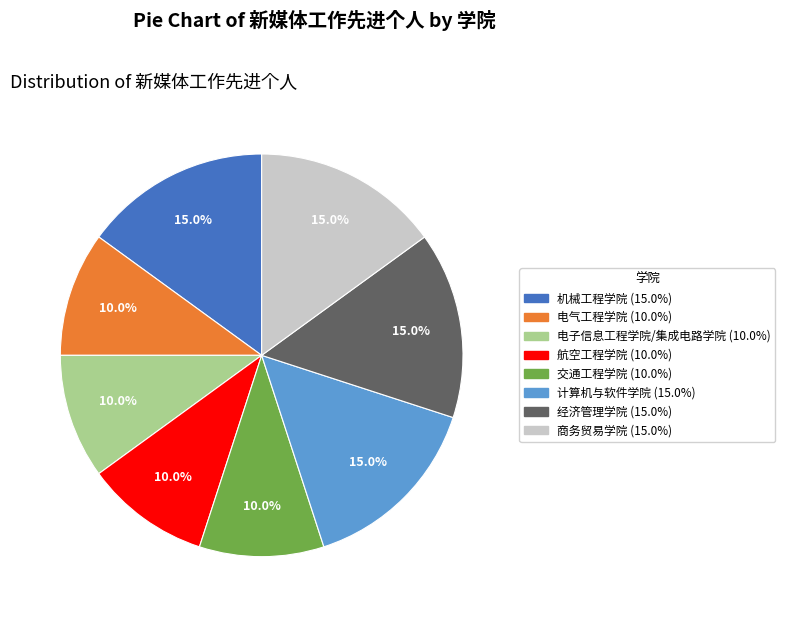

Which has a higher value, 机械工程学院 or 电气工程学院?

机械工程学院